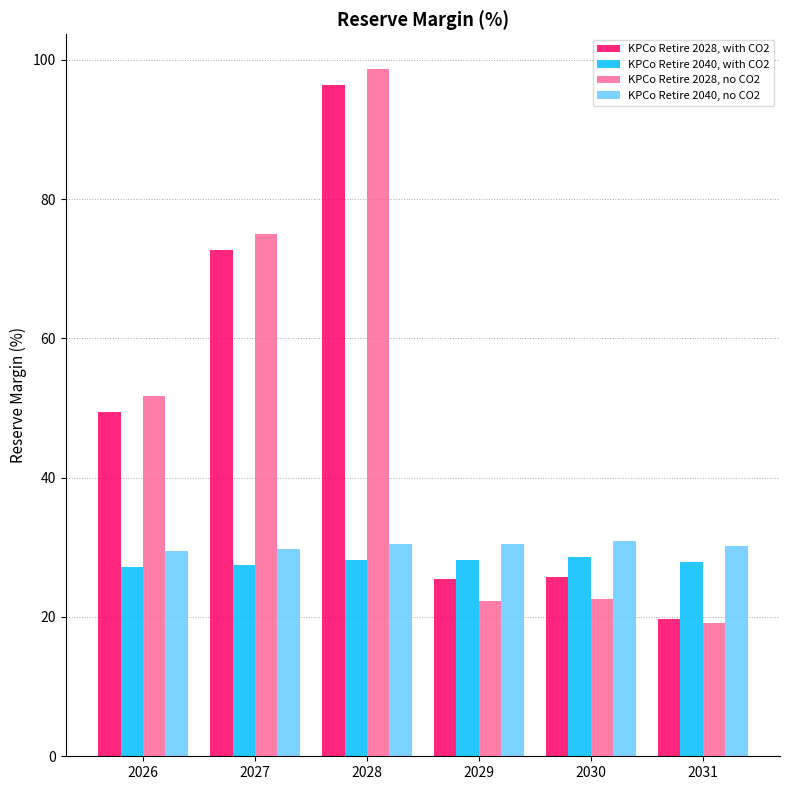

What is the value of the KPCo Retire 2040, no CO2 bar at the 6th from the left?

30.2